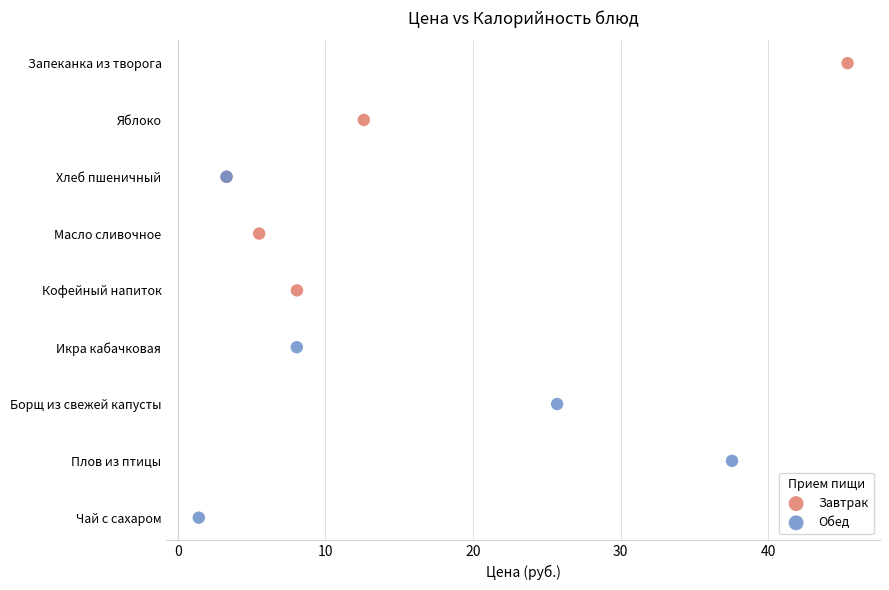

Which series has the largest Y range (max minus min)?

Обед